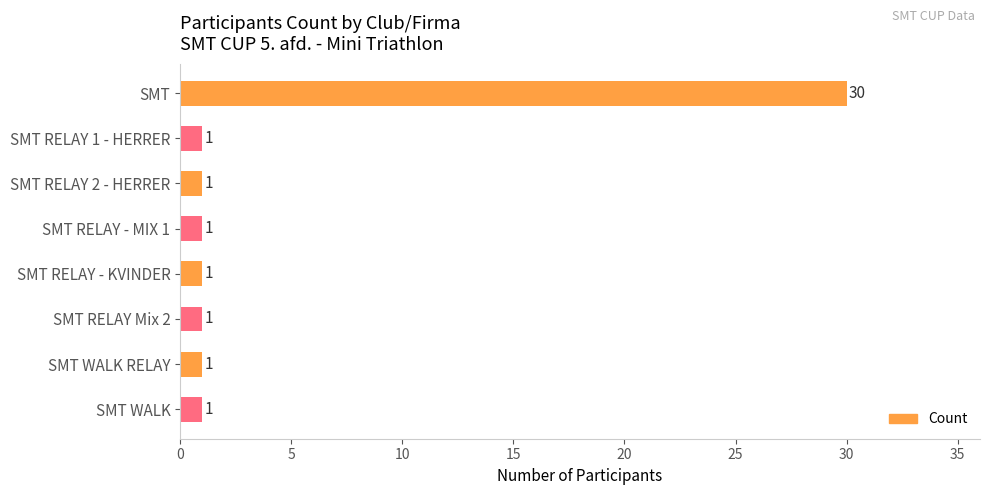

What is the greatest value displayed?

30